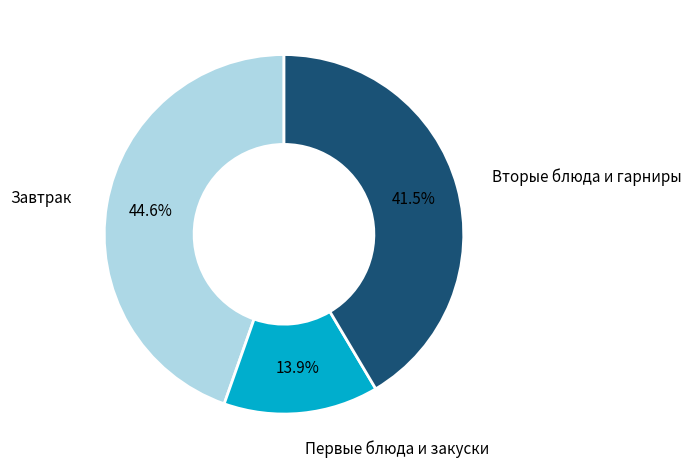

What is the ratio of the value at Вторые блюда и гарниры to the value at Завтрак?

0.9